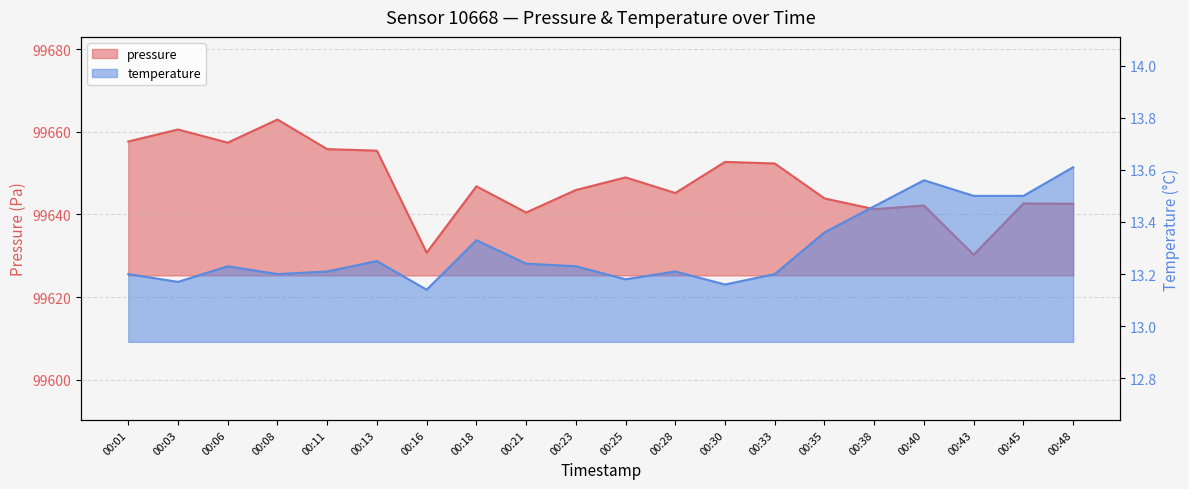

What value does the pressure series have at 00:43?

99630.2